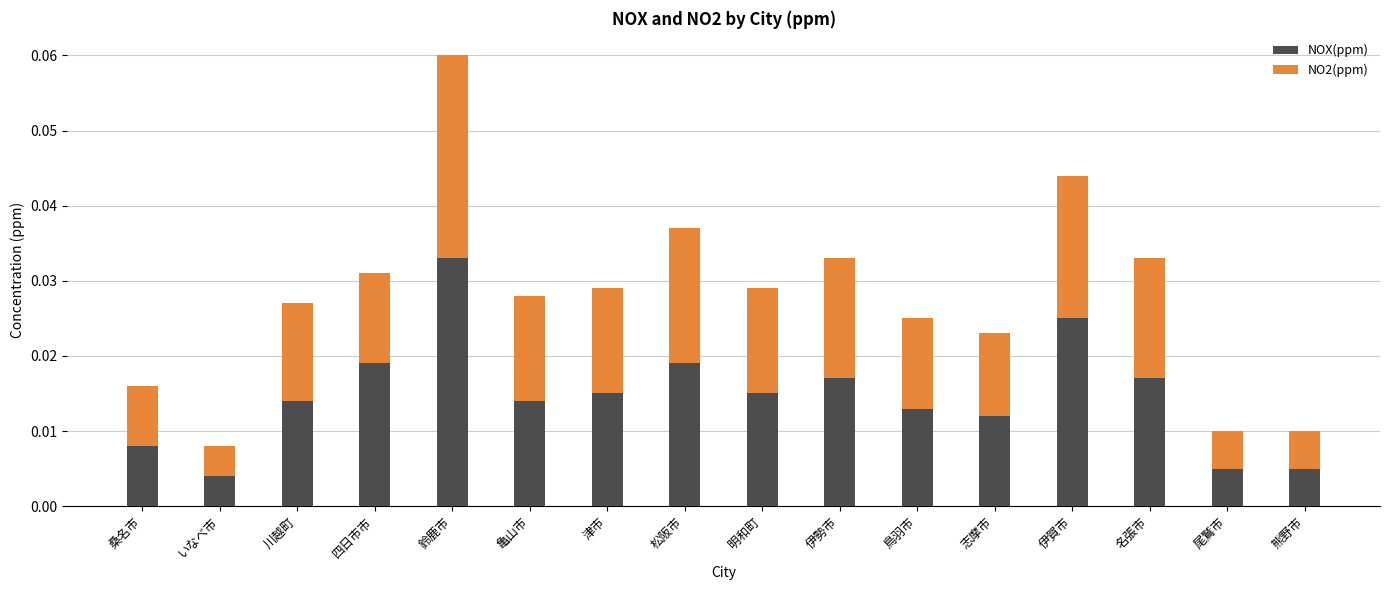

At which category is the sum across all series the highest?

鈴鹿市